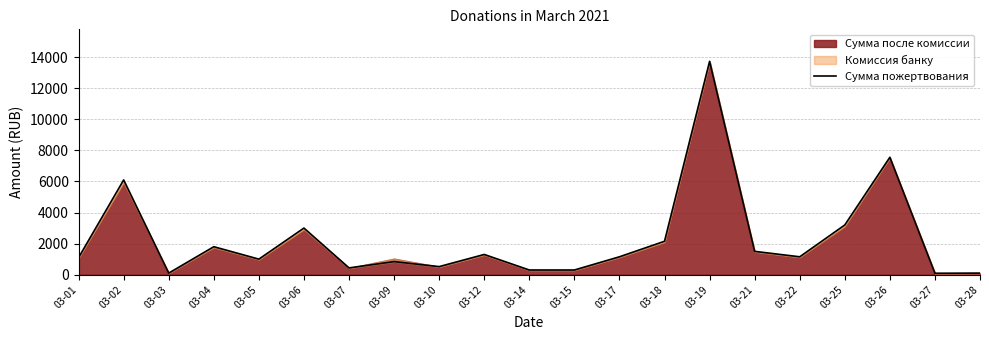

True or false: the data has more than 2 interior local peaks.

True